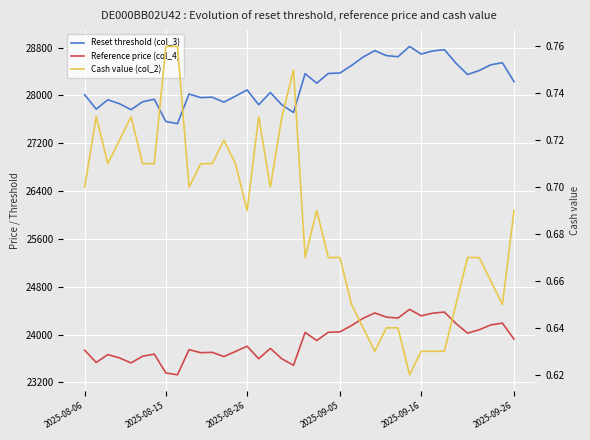

At how many categories does at least one series exceed 131?

38